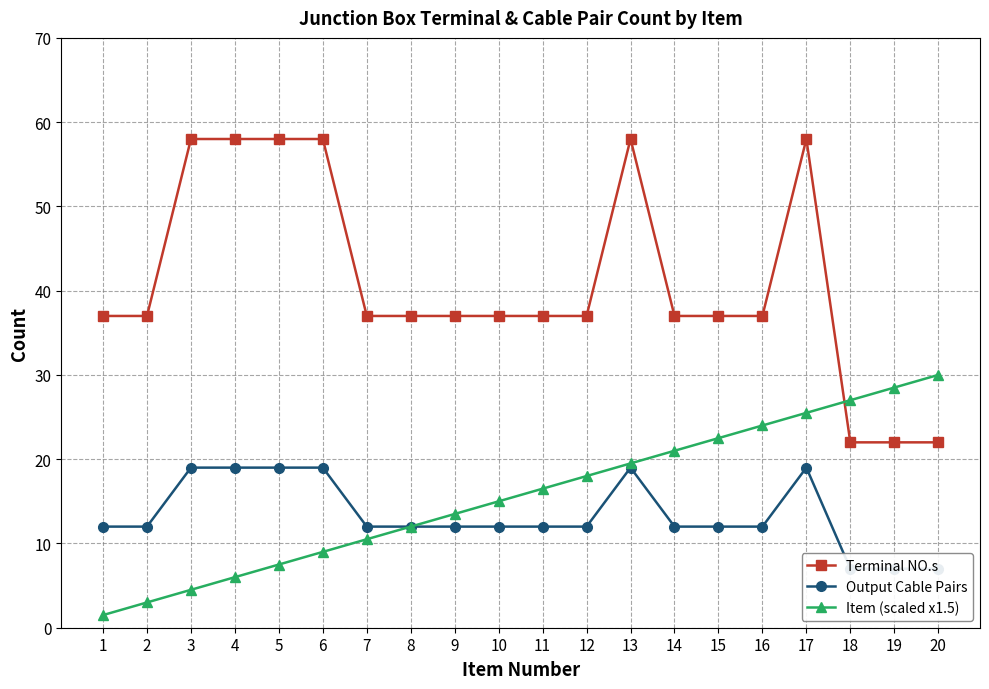

True or false: Item (scaled x1.5) has more than 1 interior local peaks.

False